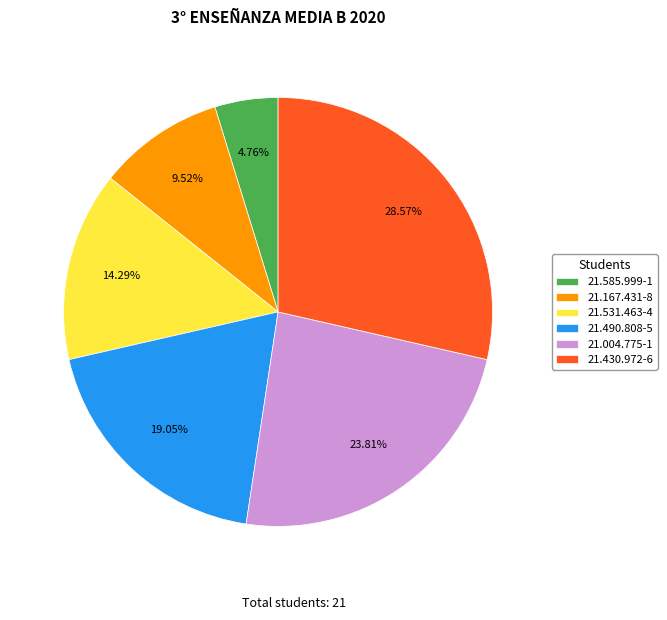

To the nearest percent, what is the average slice percentage?

17%